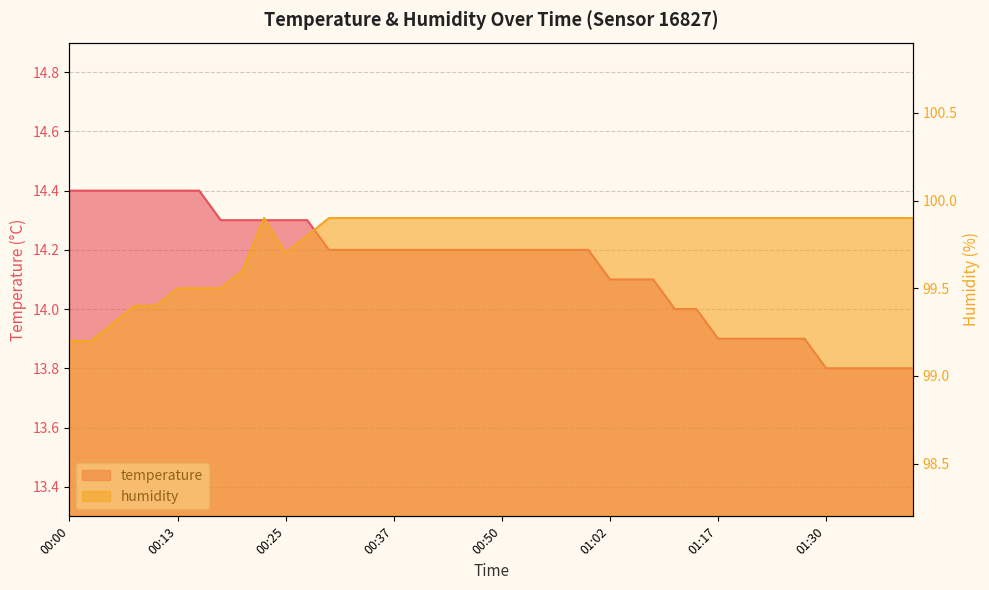

True or false: temperature and humidity cross at least once.

False